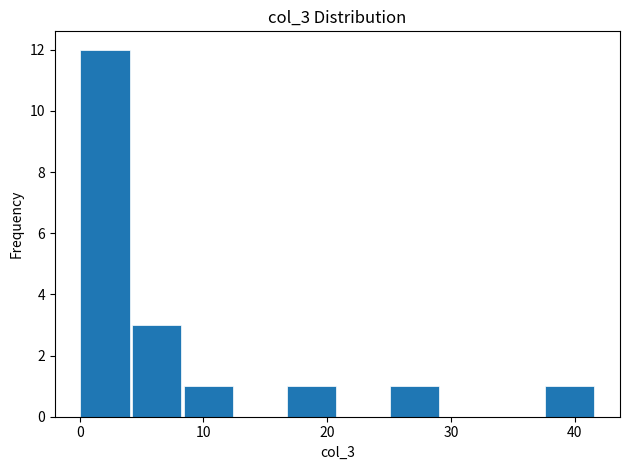

How tall is the bar that spans 25 to 29 on the x-axis? Neither the bar edges nor the heights are printed on the chart, so give them approximately, as read against the axes.

1